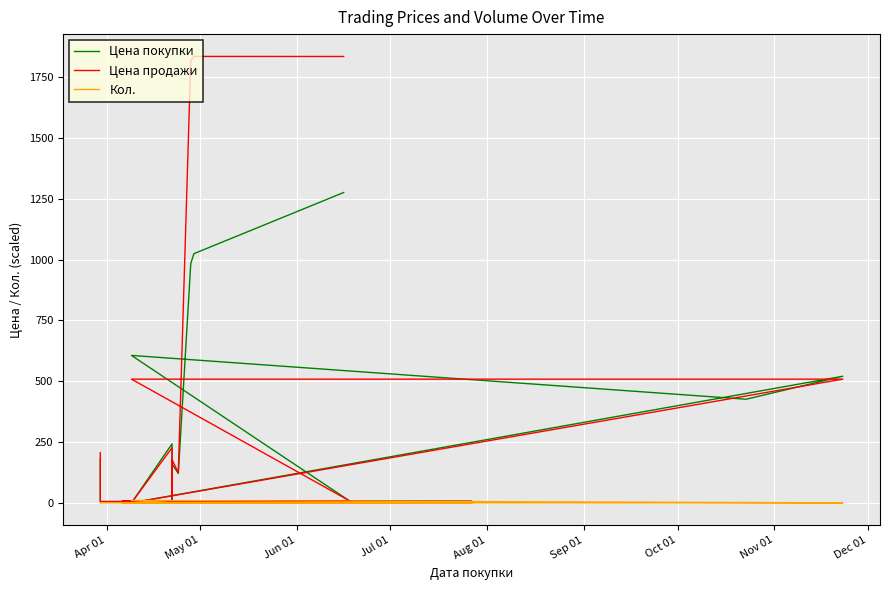

What is the difference between the second highest and second lowest values in the Цена покупки series?

1018.9